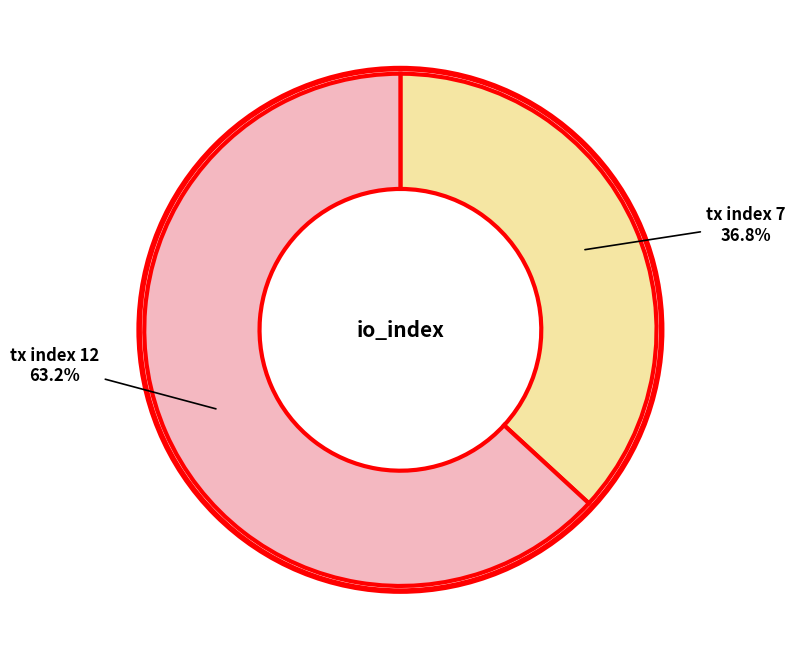

How many segments does this pie chart have?

2